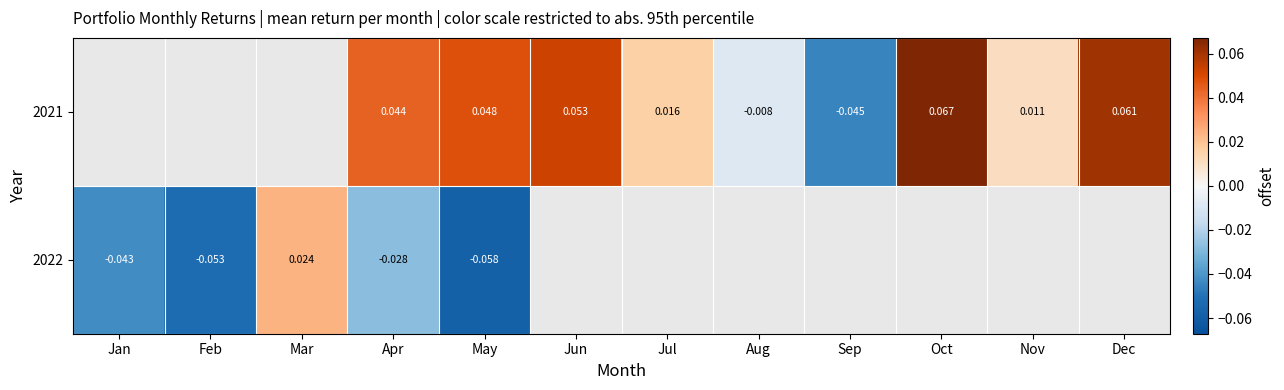

Between Jun and Nov, which series saw the biggest shift?

2021